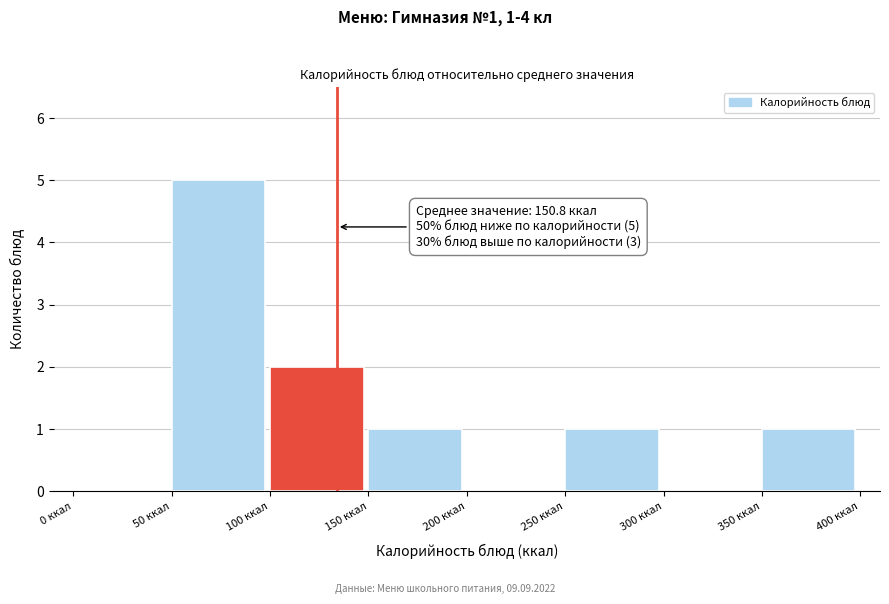

Which range on the x-axis has the tallest bar?

50 to 100